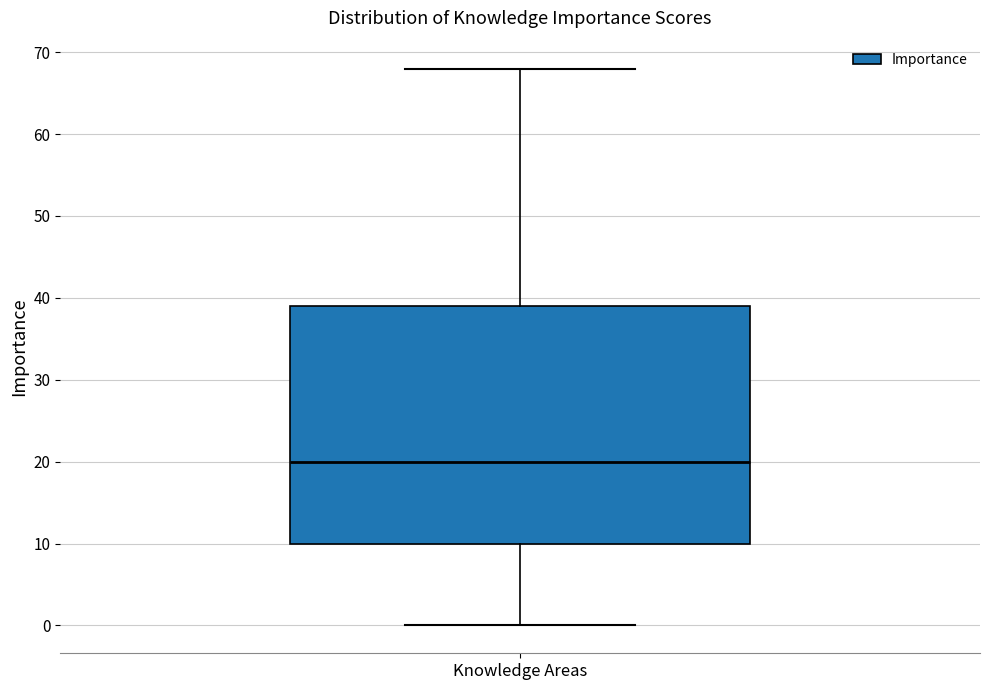

Where is the lower edge of the box for Knowledge Areas on the y-axis? The values are not printed on the chart, so give them approximately, as read against the axis.

10